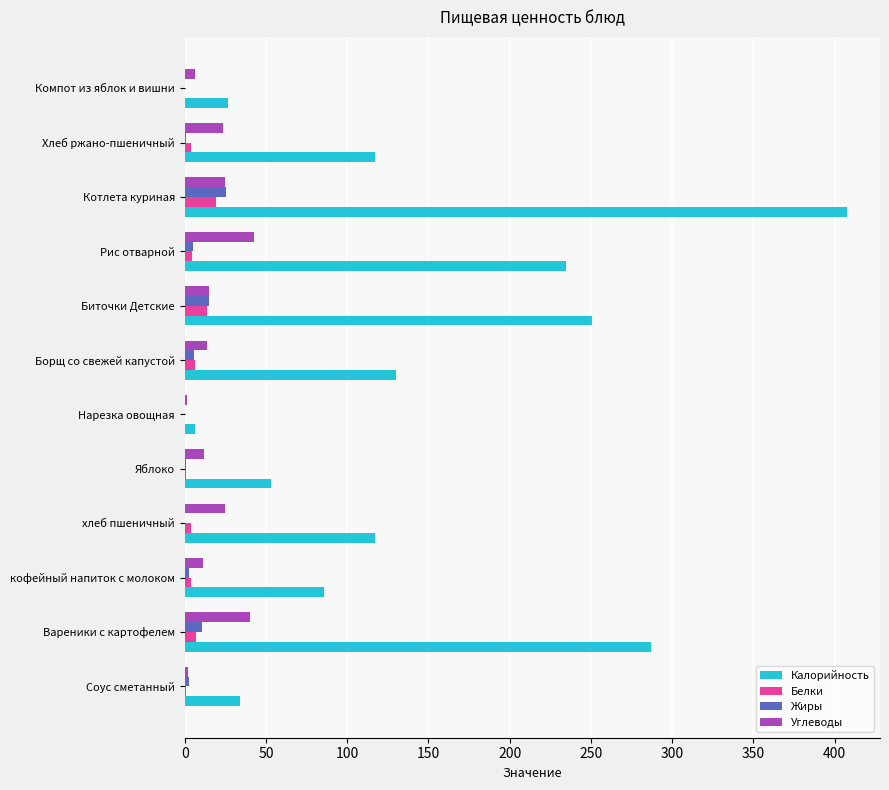

What is the sum of all Белки values?

64.3